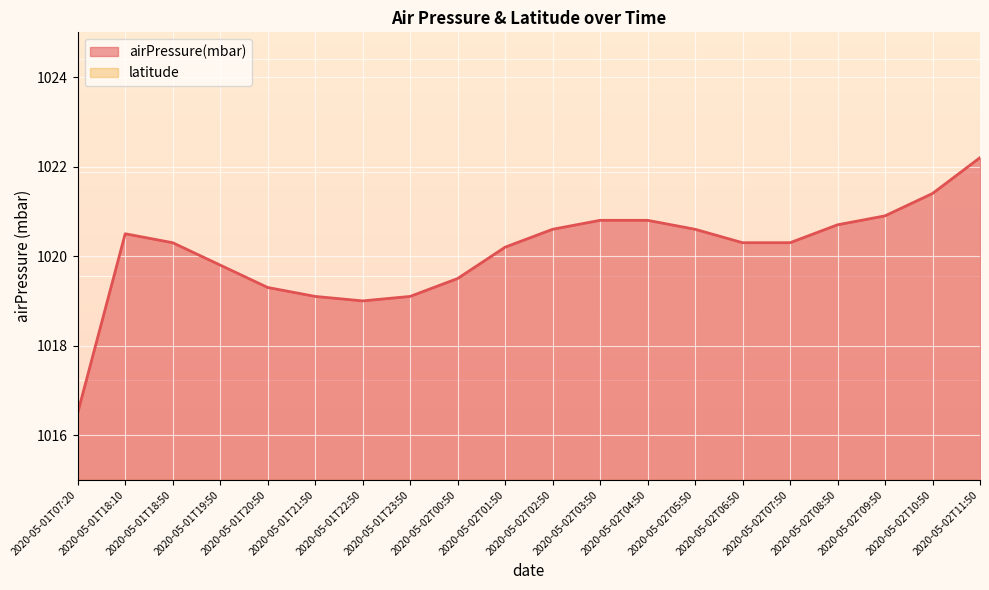

How many data points does each series have?

20